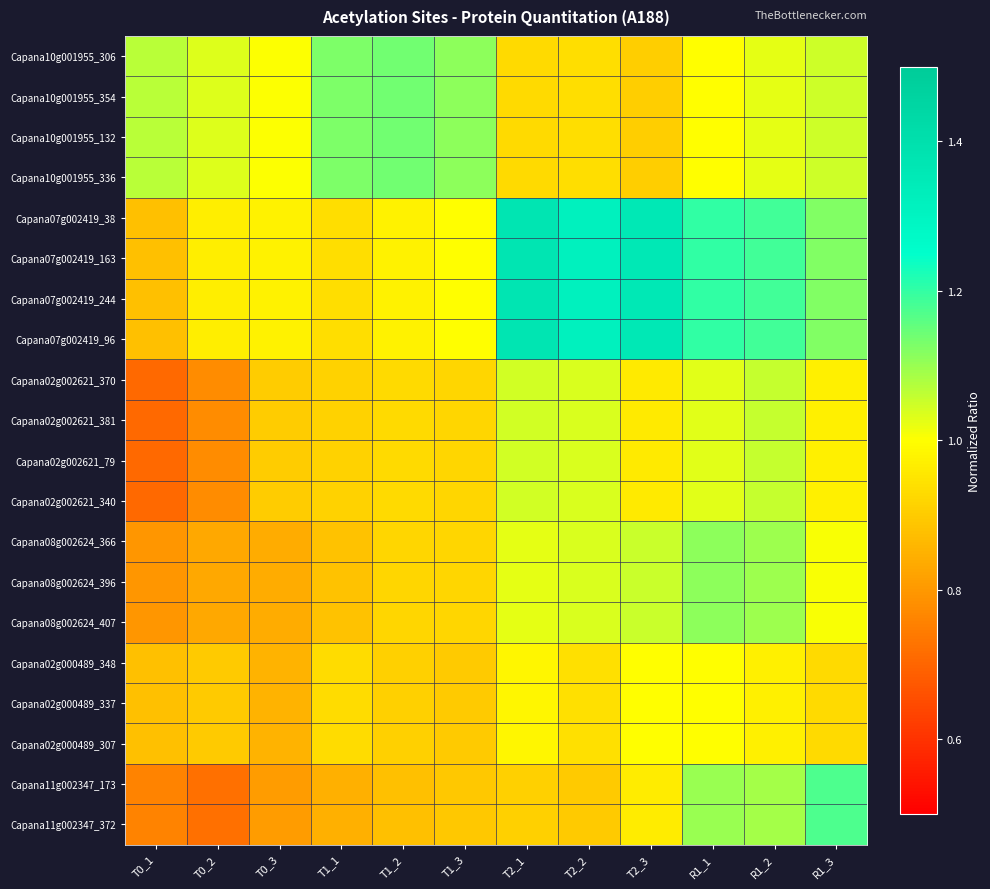

Which series has the largest total across all categories?

Capana07g002419_38